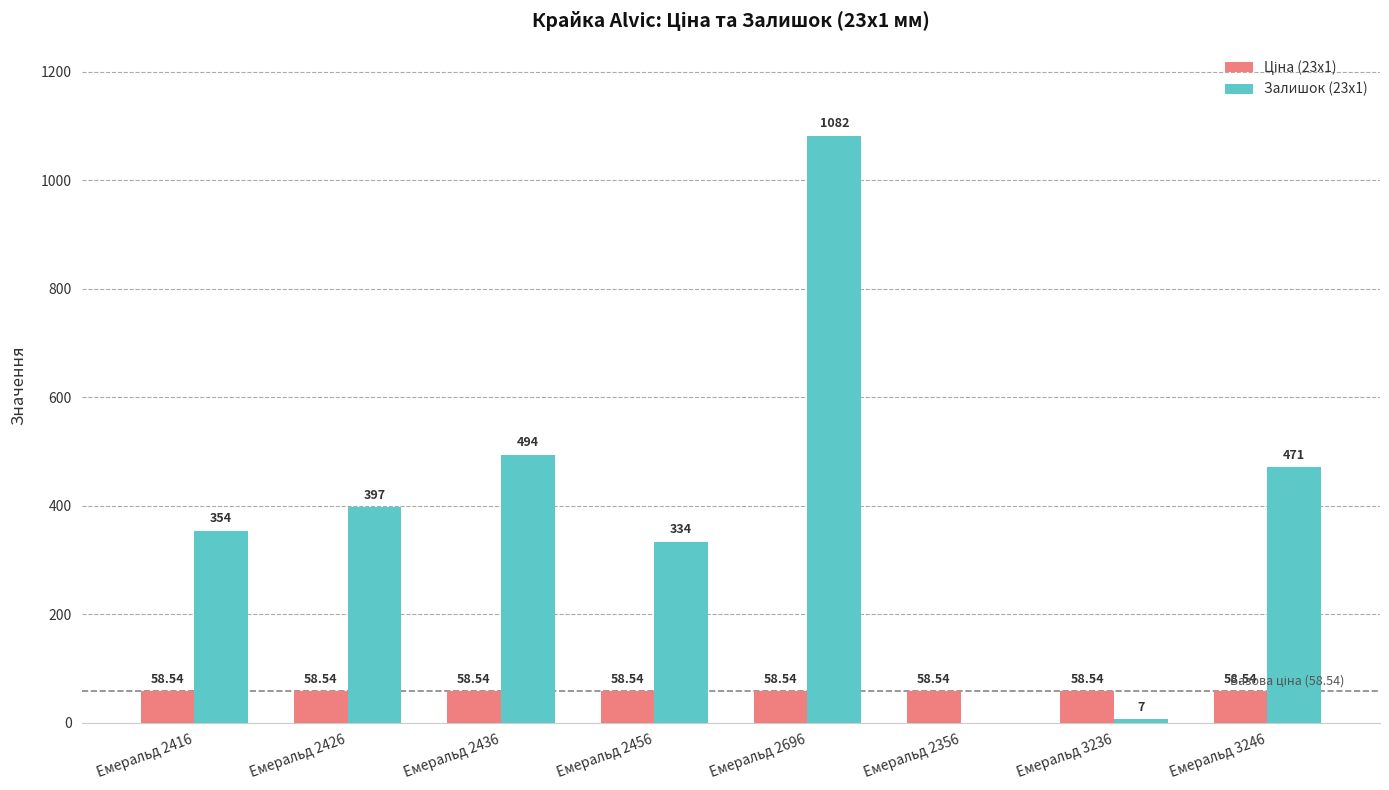

Where is Залишок (23x1) nearest to the value 541?

Емеральд 2436